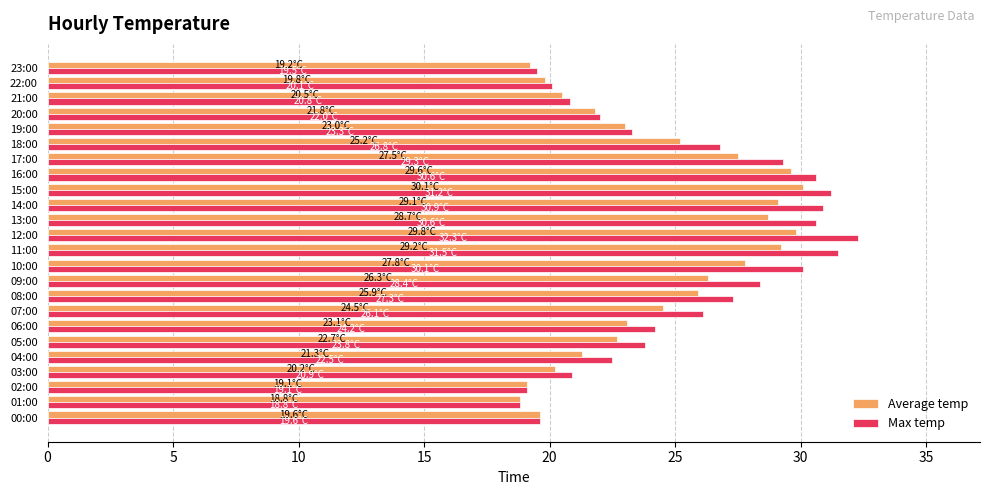

What is the difference between the second highest and second lowest values in the Max temp series?

12.4